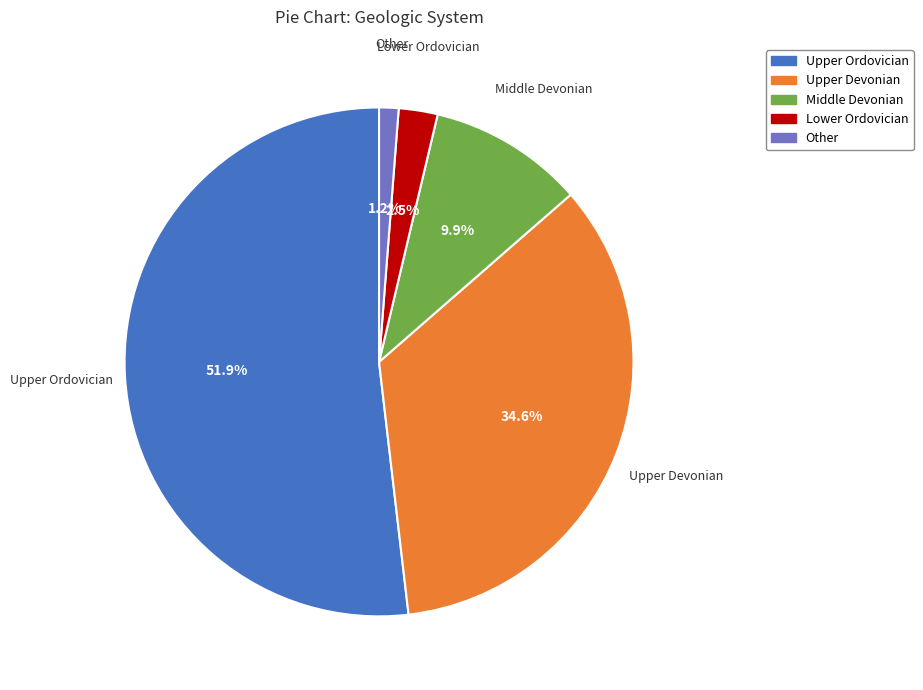

What is the largest slice in the pie chart?

Upper Ordovician